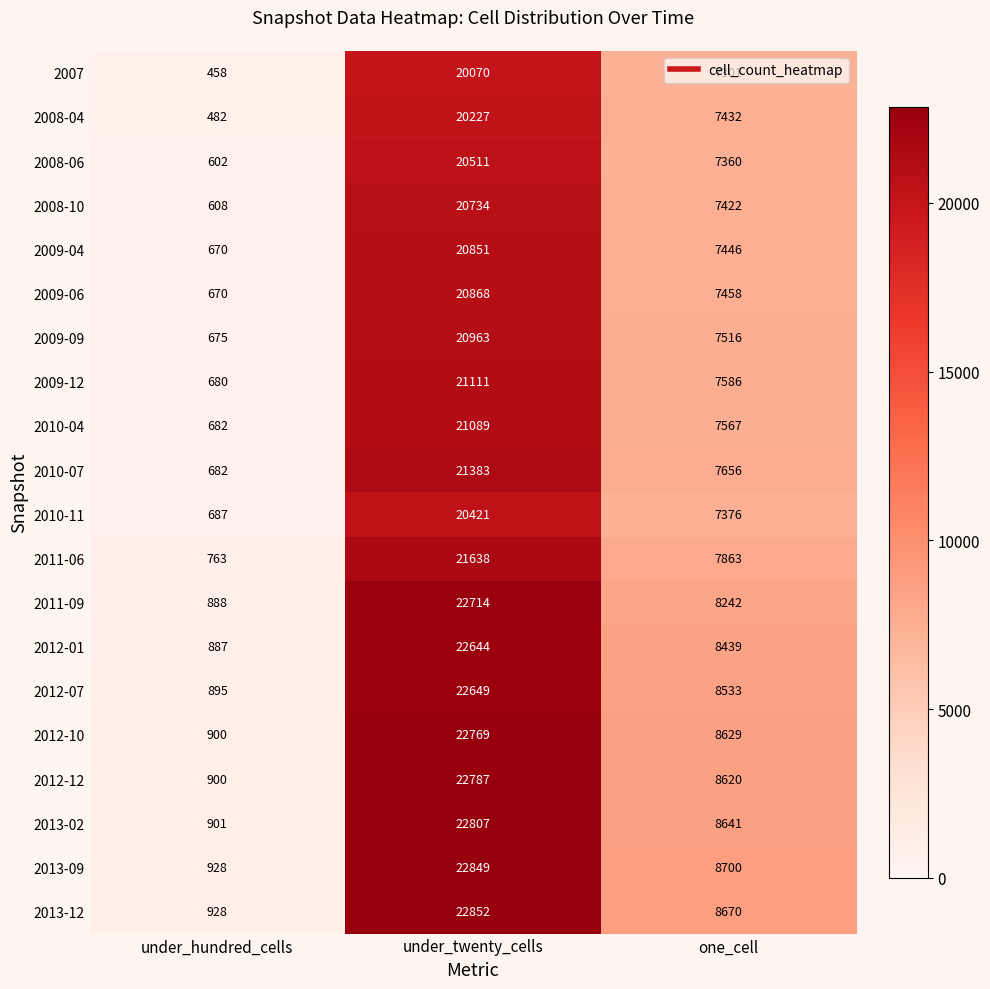

Which series has the largest range (max minus min)?

2013-12